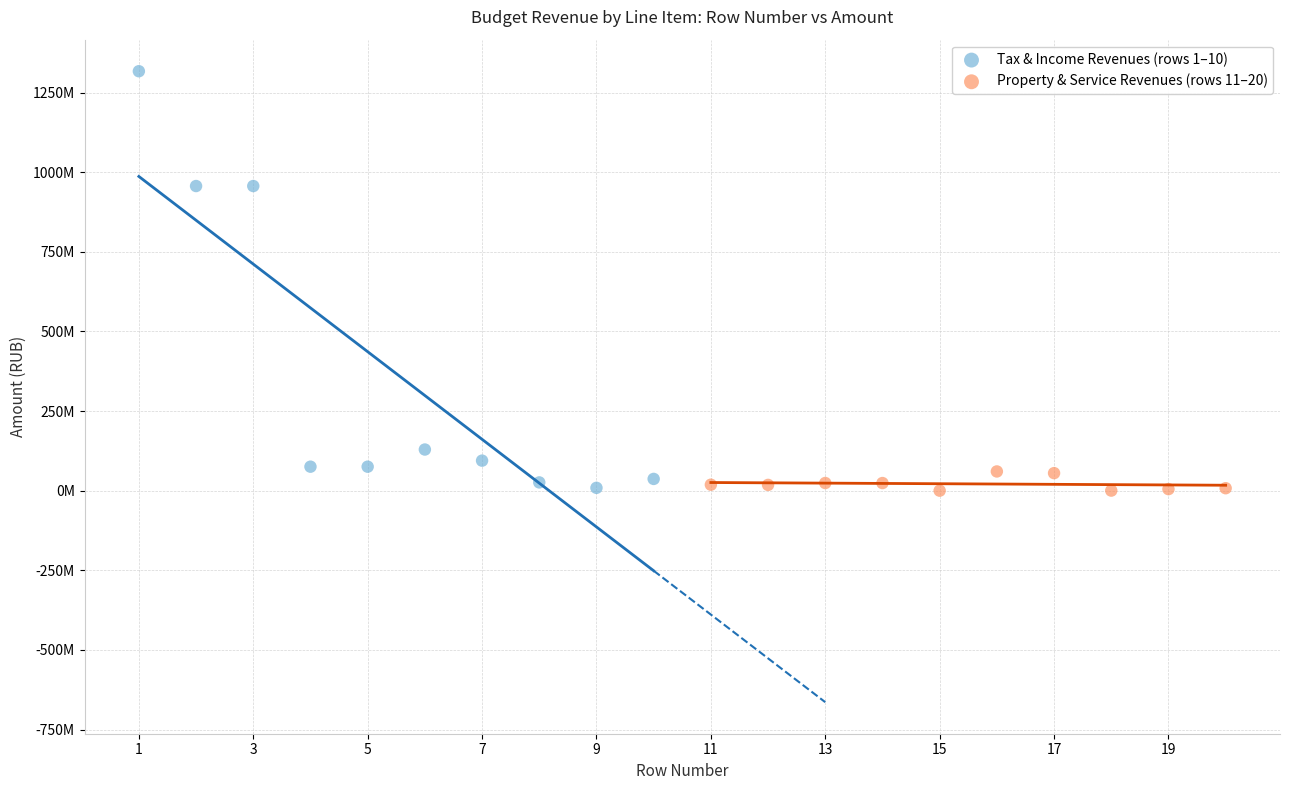

Which series has the largest Y range (max minus min)?

Tax & Income Revenues (rows 1–10)